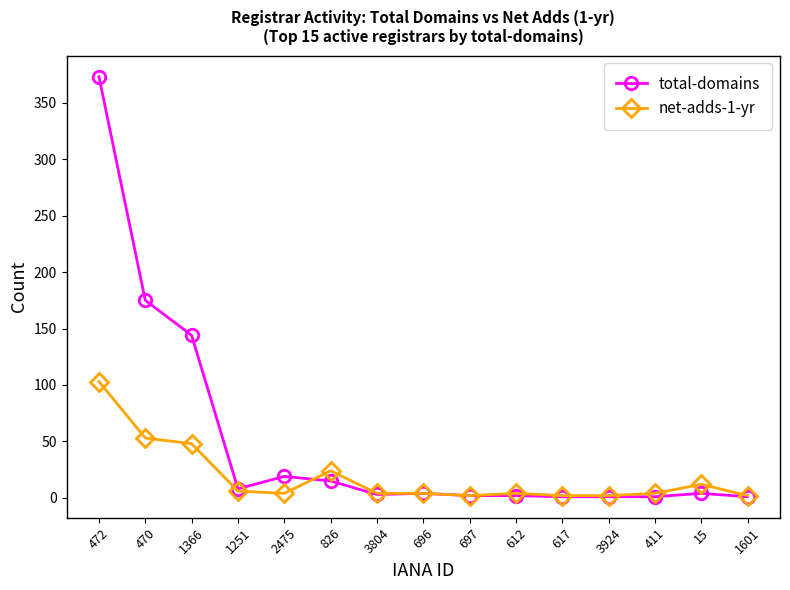

True or false: net-adds-1-yr has a value of 29 at 470.

False